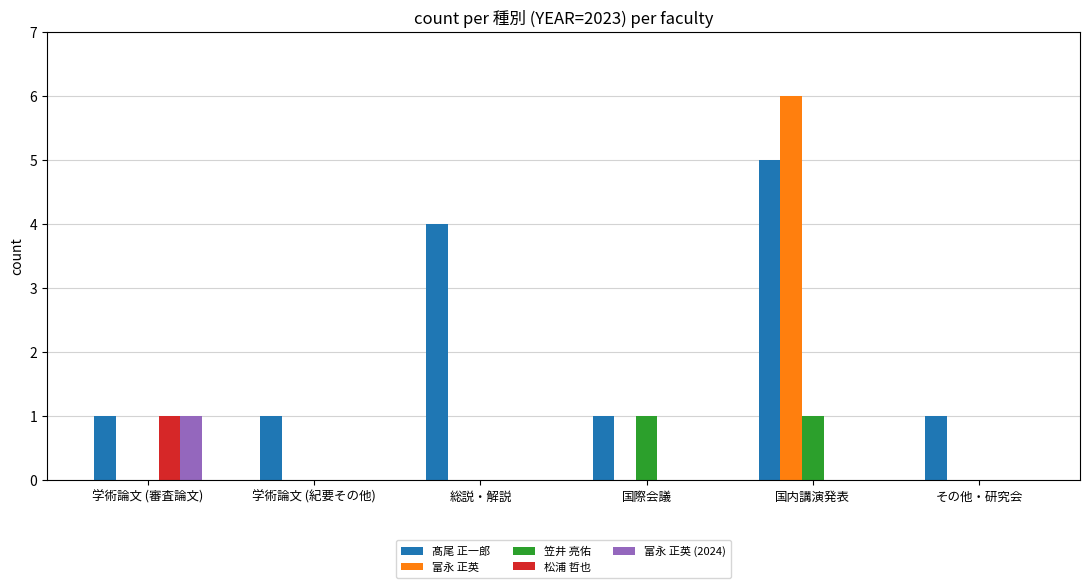

Count the number of categories in the chart.

6